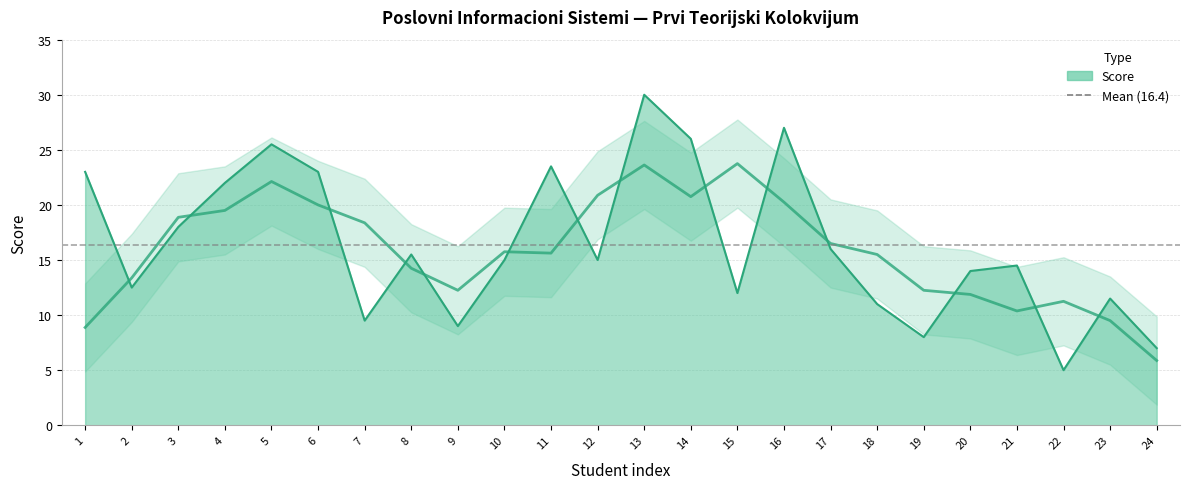

The value at 13 is 30.0. True or false?

True